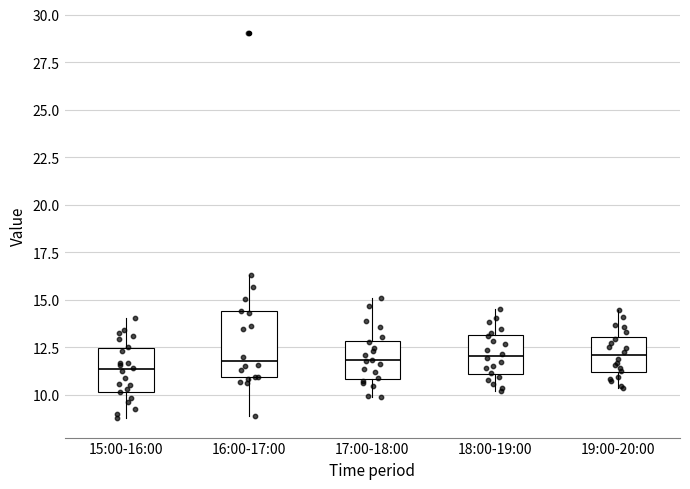

Comparing the boxes themselves (not the whiskers), which one is the tallest?

16:00-17:00